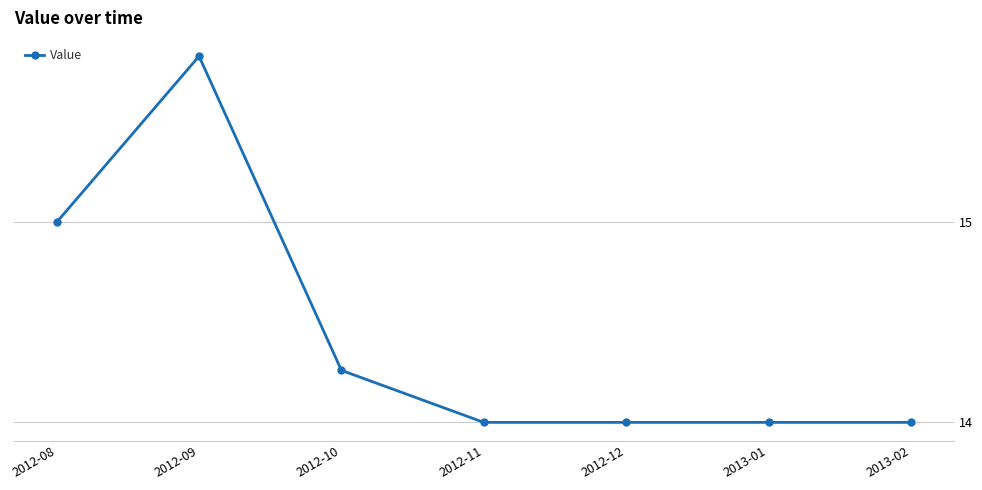

What is the value of the 4th point from the left?

14.0